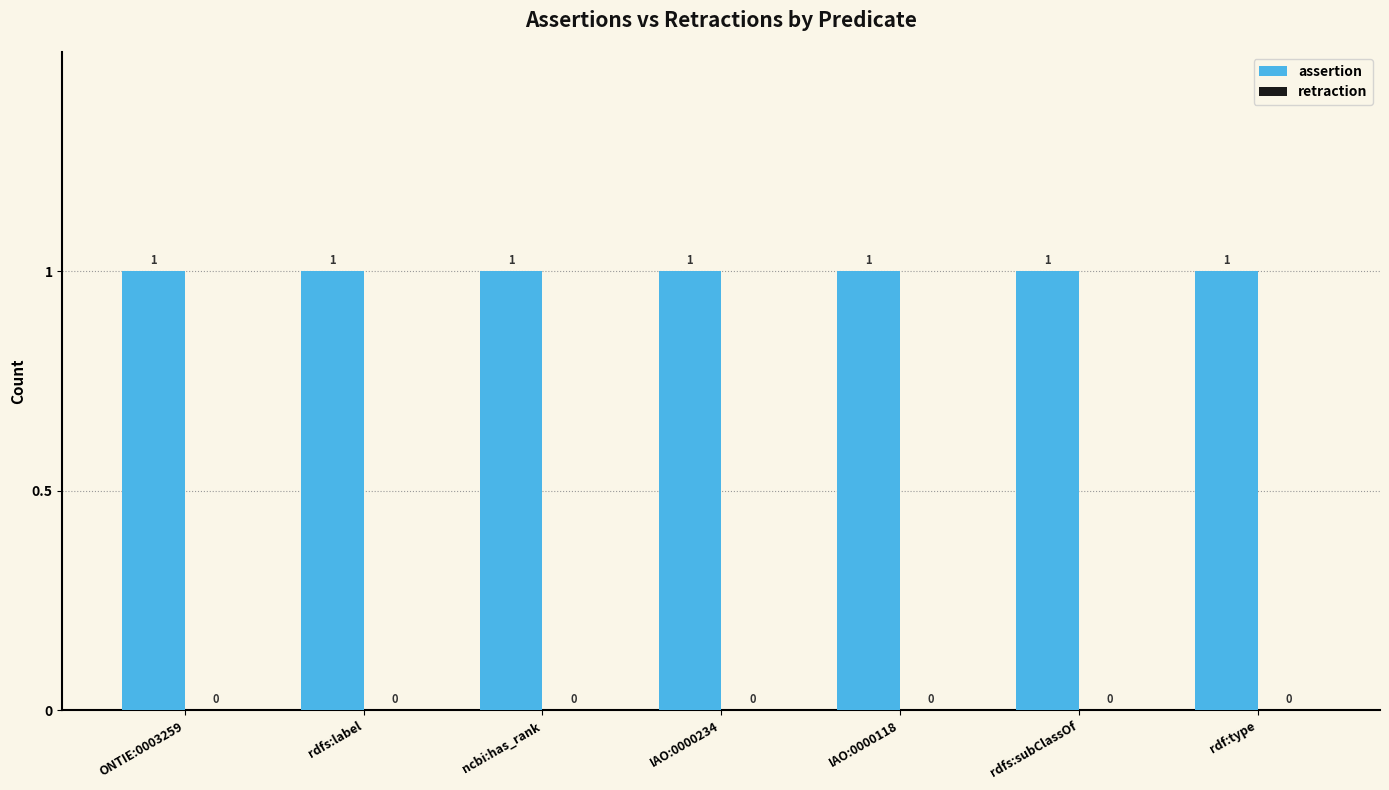

What is the difference between the highest and lowest values at IAO:0000234?

1